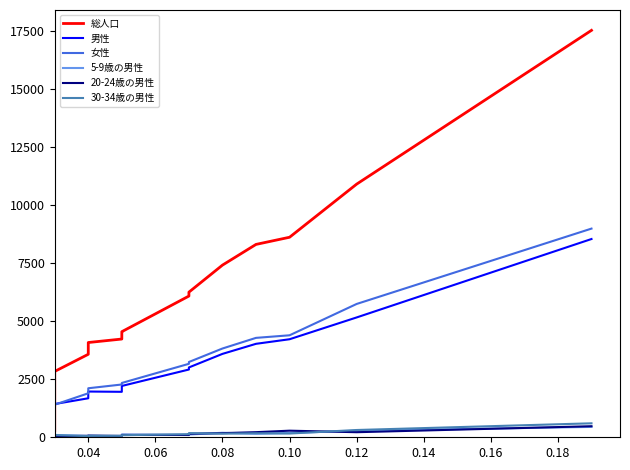

In 5-9歳の男性, how many points are lower than both neighbors (excluding endpoints)?

5